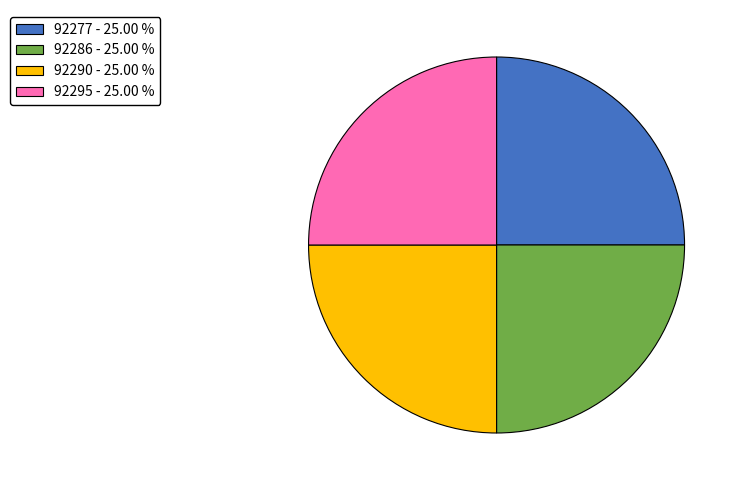

What is the ratio of the value at 92277 to the value at 92290?

1.0